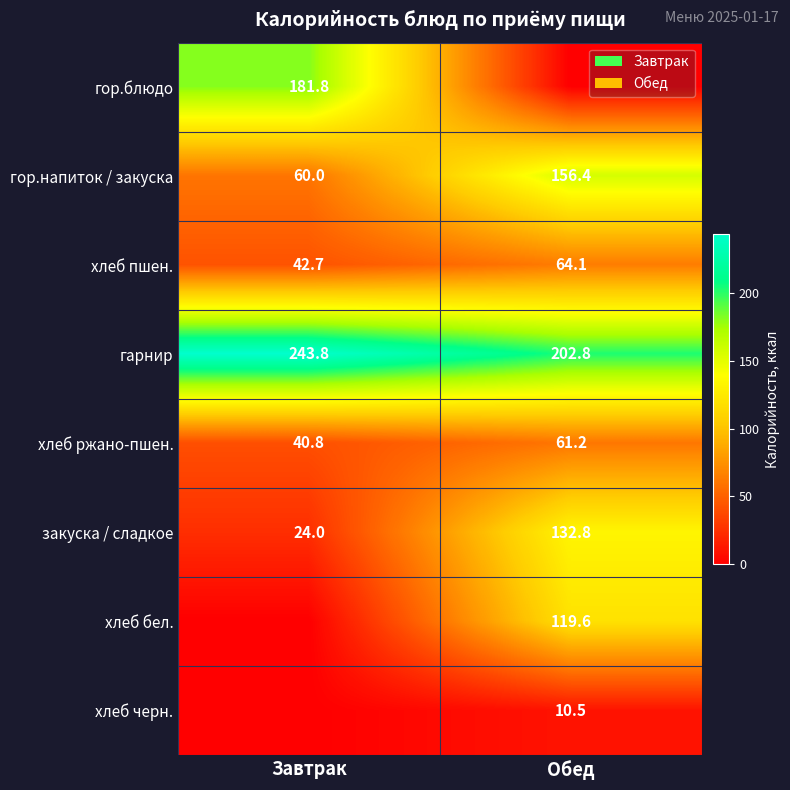

What is the maximum value for гарнир?

243.8